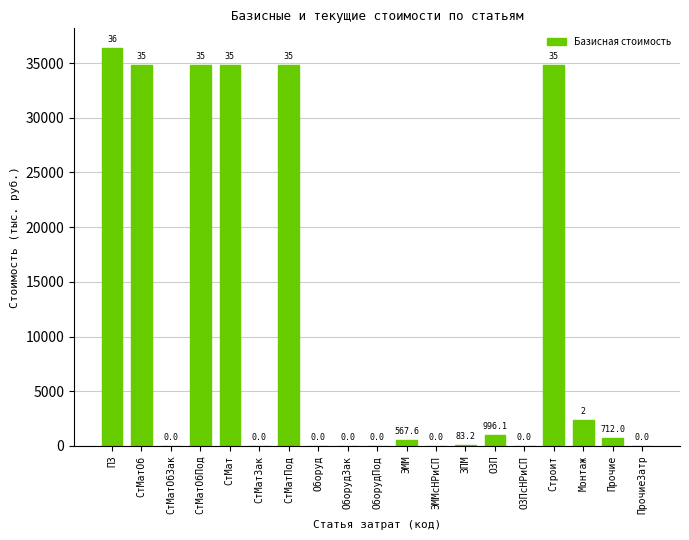

The value at Оборуд is 23627.6. True or false?

False